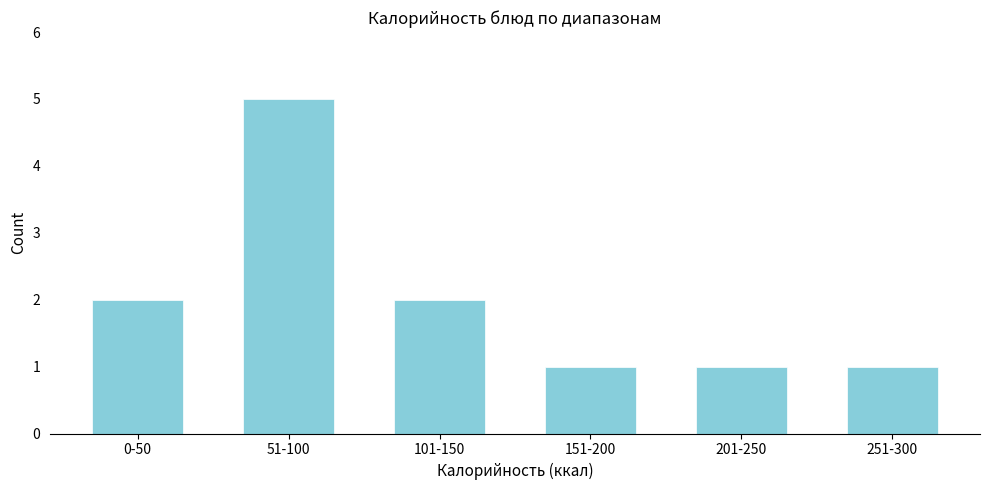

Reading left to right, list all the values displayed in this chart.

2	5	2	1	1	1